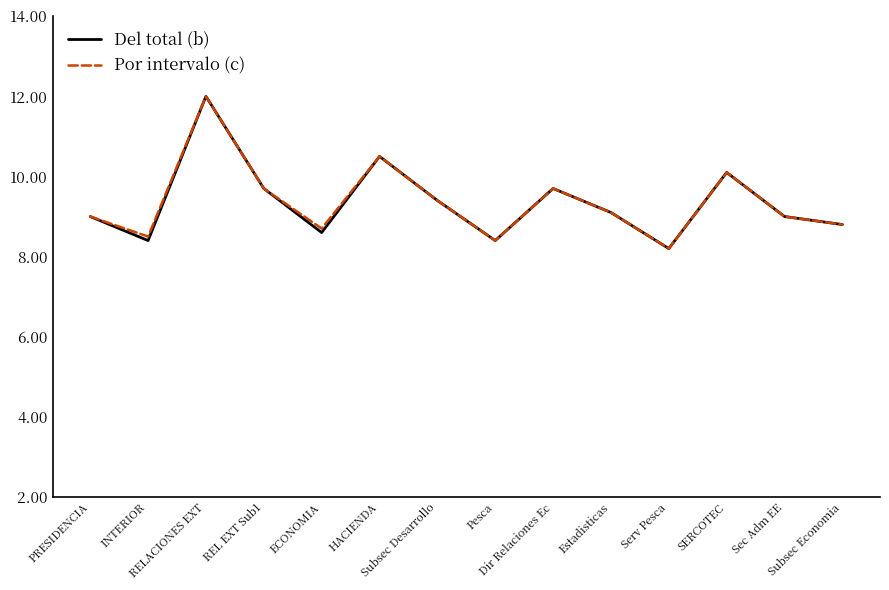

What is the minimum value for Del total (b)?

8.2